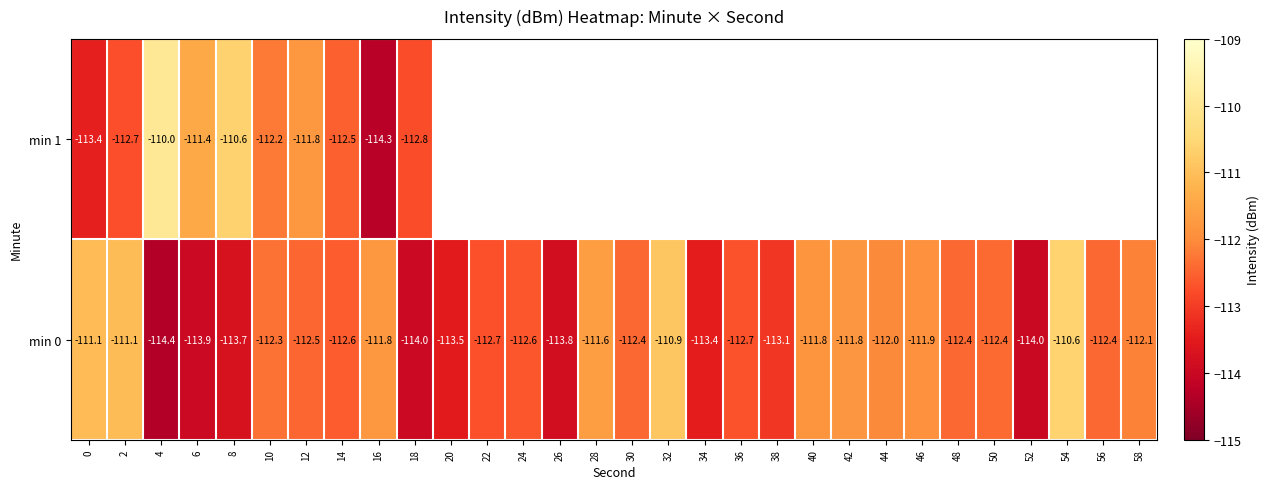

What is the maximum value for min 0?

-110.6